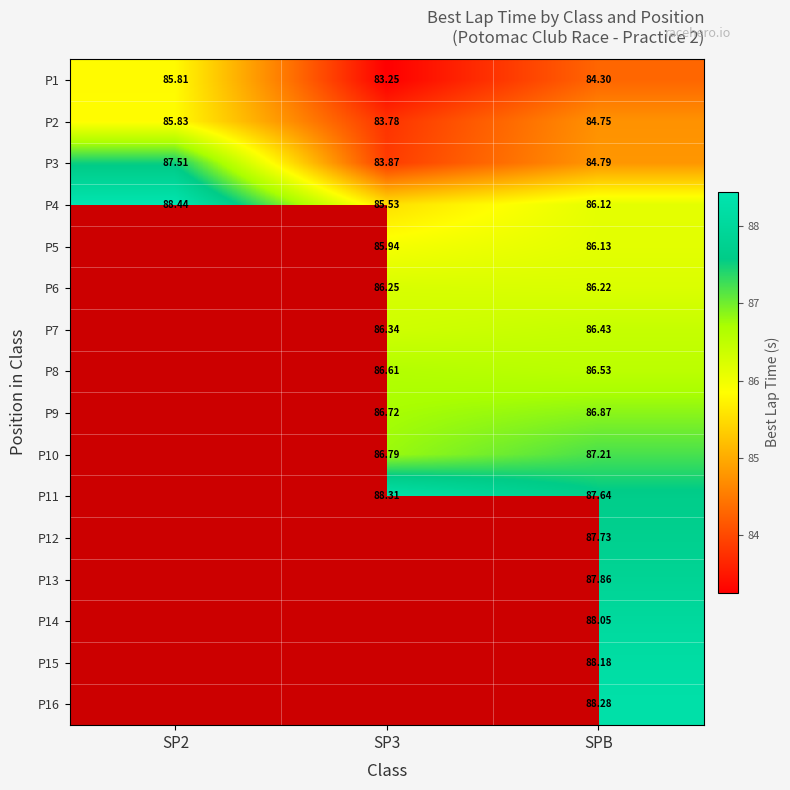

Is the value of P6 at SP3 greater than the value of P2 at SPB?

Yes